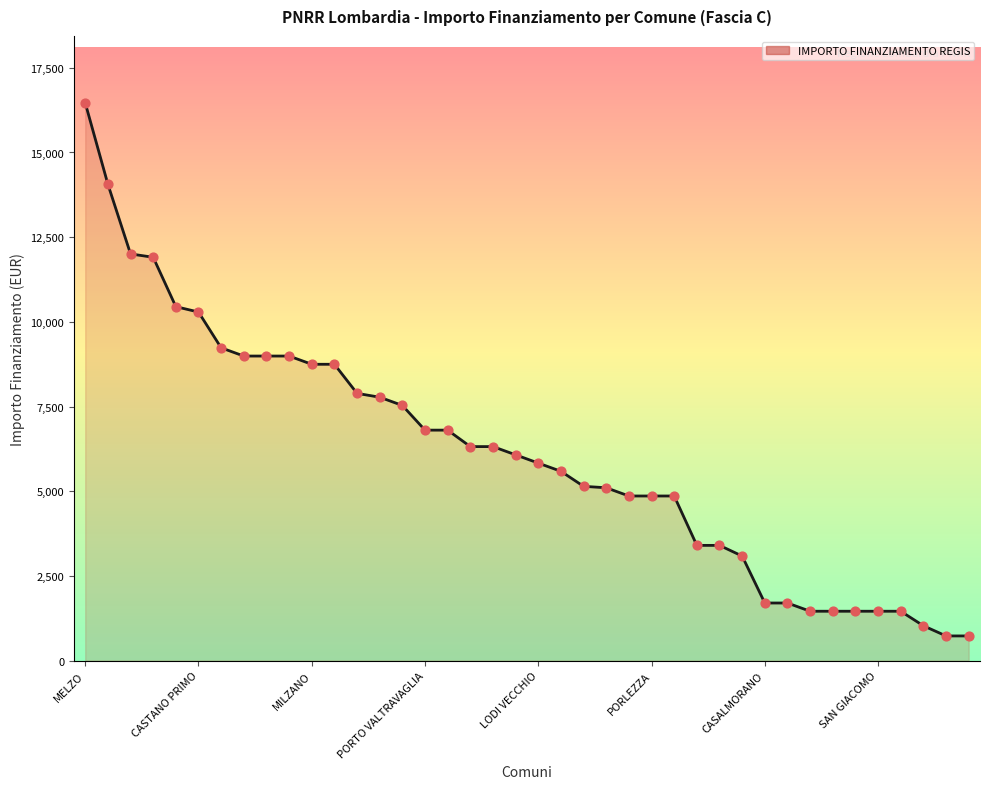

What is the maximum value shown in the chart?

16464